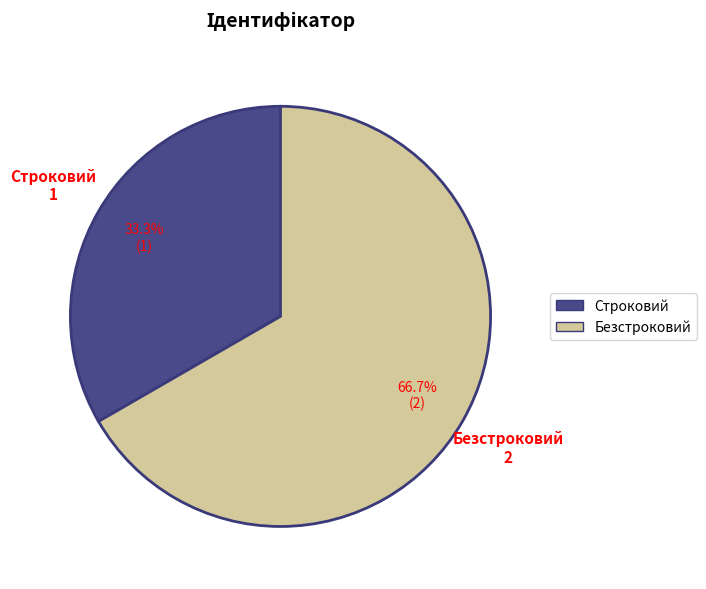

To the nearest percent, what portion does Безстроковий represent?

67%